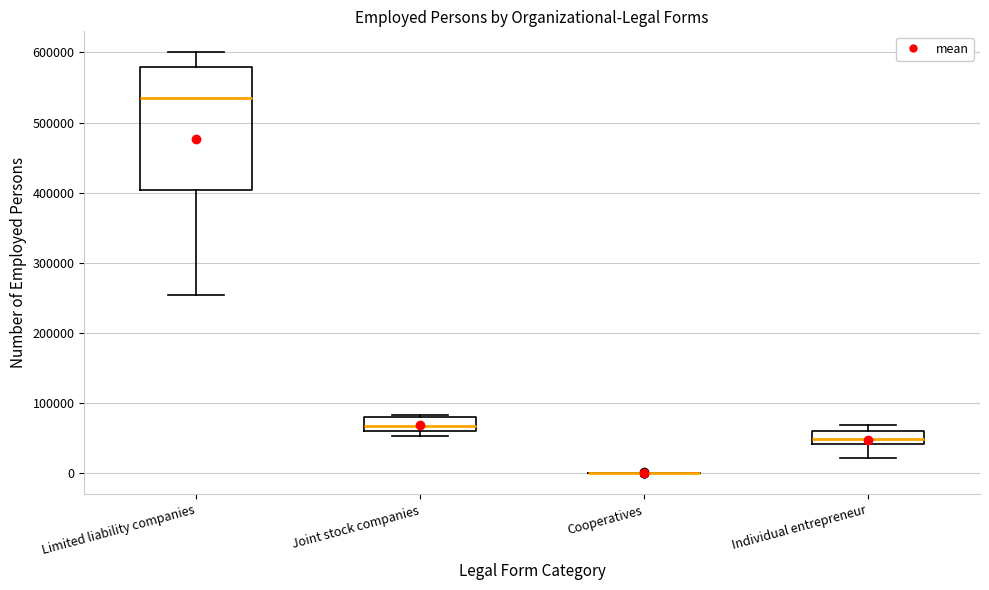

Where does the median line of the box for Joint stock companies sit on the y-axis? The values are not printed on the chart, so give them approximately, as read against the axis.

70000